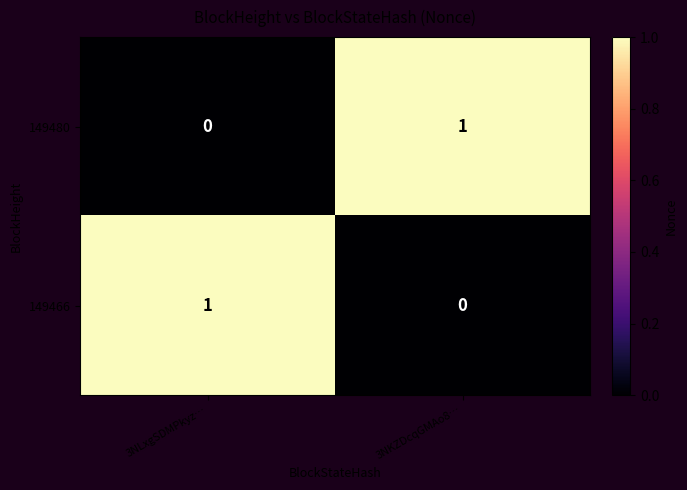

At which label does 149480 reach its peak?

3NKZDcqGMAo8…